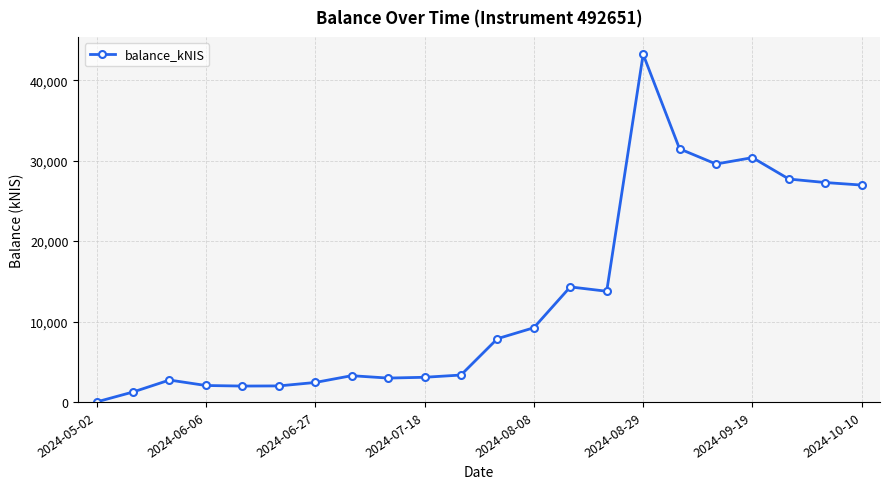

Count the number of values greater than 7862.

11